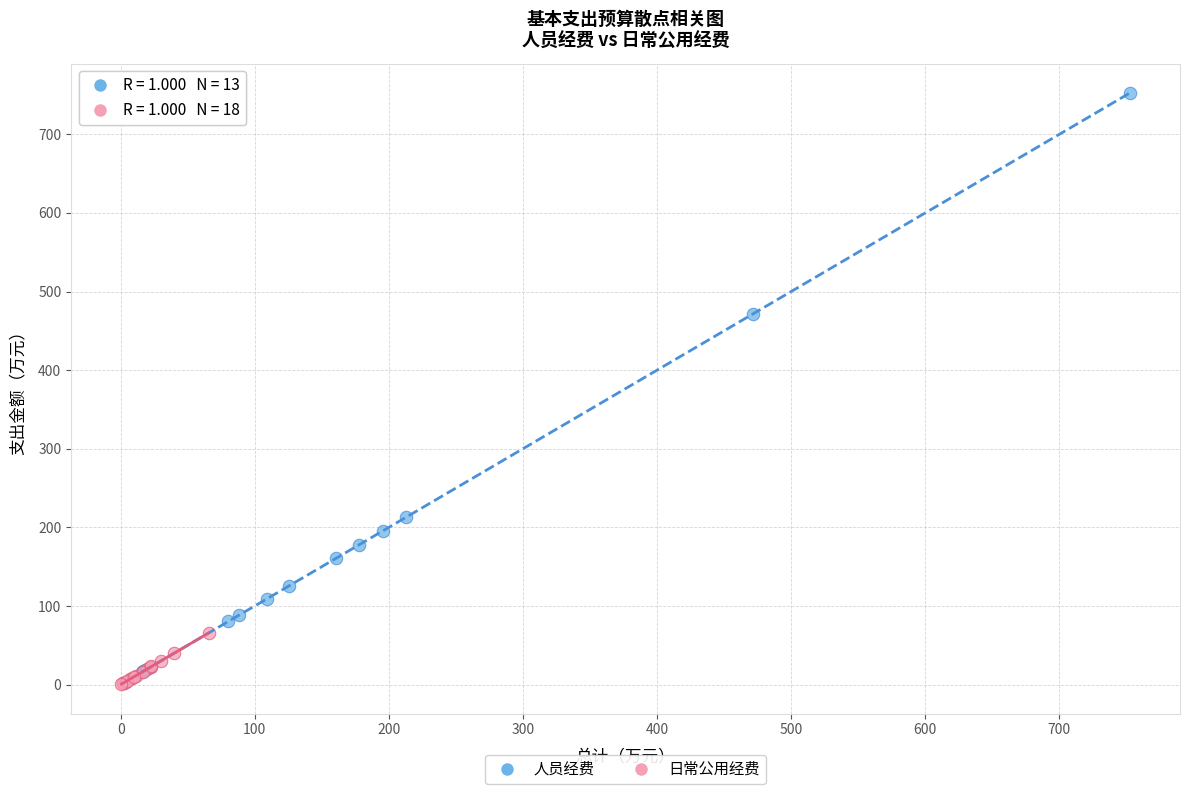

Which series reaches the maximum Y coordinate?

人员经费